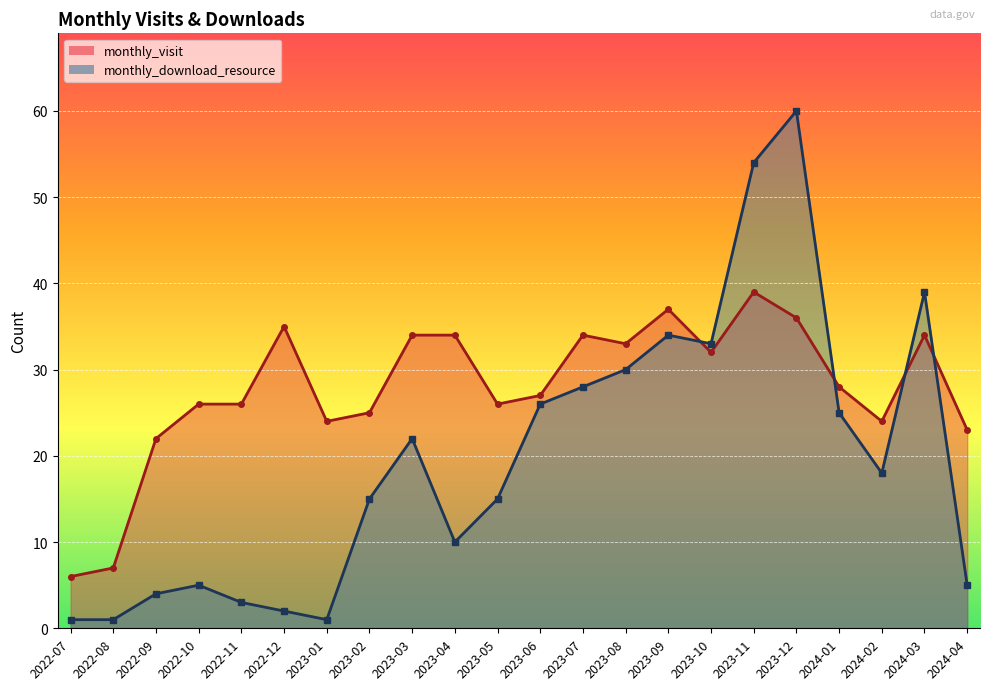

List the labels in order of monthly_visit value, smallest first.

2022-07, 2022-08, 2022-09, 2024-04, 2023-01, 2024-02, 2023-02, 2022-10, 2022-11, 2023-05, 2023-06, 2024-01, 2023-10, 2023-08, 2023-03, 2023-04, 2023-07, 2024-03, 2022-12, 2023-12, 2023-09, 2023-11